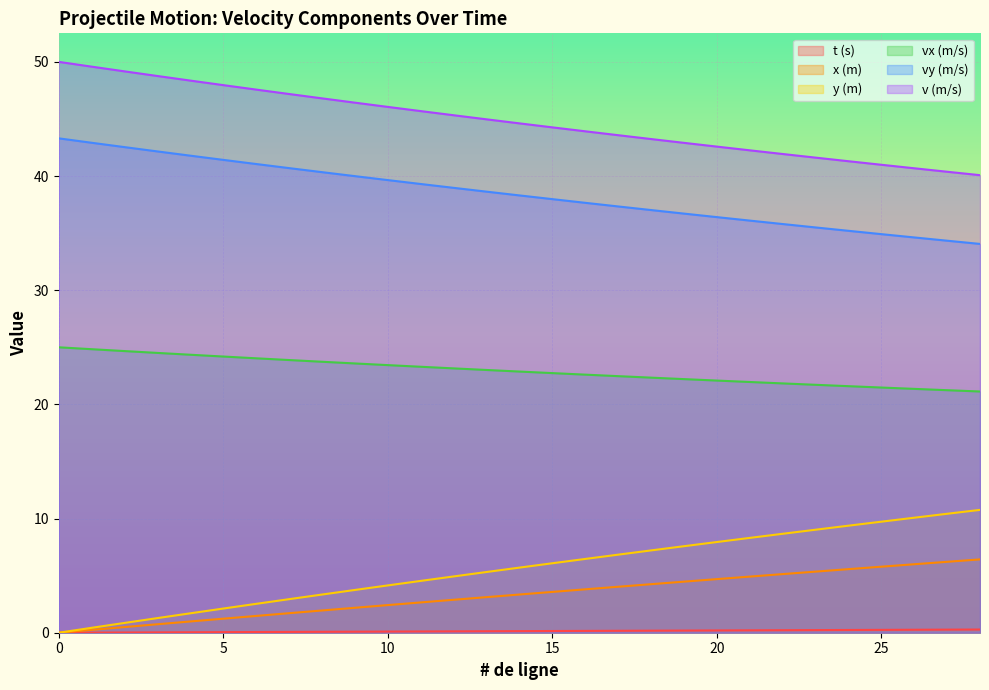

Rank the series by their maximum value, from lowest to highest.

t (s), x (m), y (m), vx (m/s), vy (m/s), v (m/s)